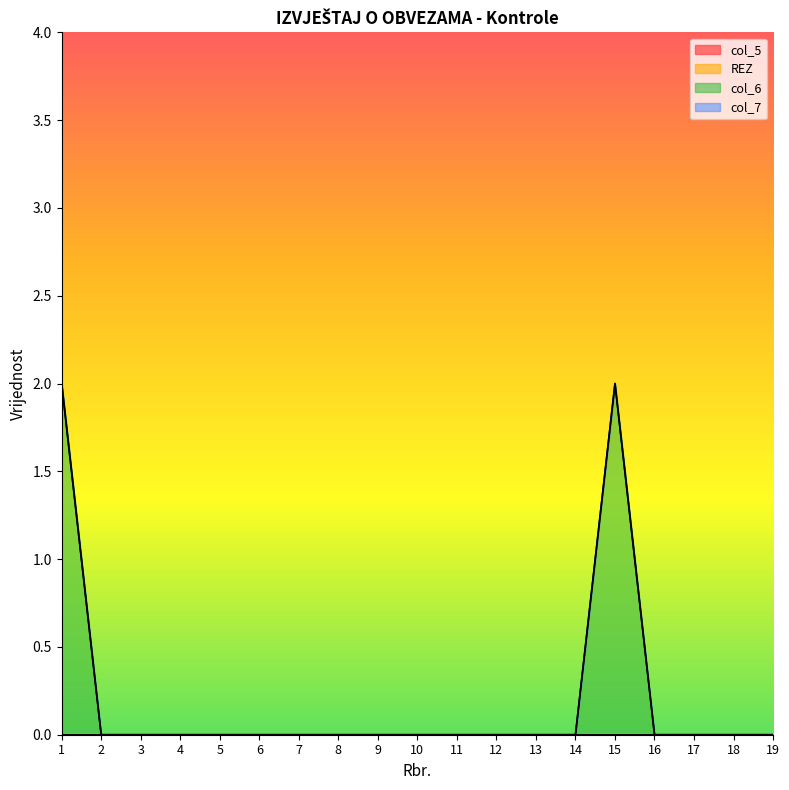

Reading right to left, list all the values displayed in this chart.

col_5: 0	0	0	0	0	0	0	0	0	0	0	0	0	0	0	0	0	0	0
REZ: 0	0	0	0	0	0	0	0	0	0	0	0	0	0	0	0	0	0	0
col_6: 0	0	0	0	2	0	0	0	0	0	0	0	0	0	0	0	0	0	2
col_7: 0	0	0	0	0	0	0	0	0	0	0	0	0	0	0	0	0	0	0